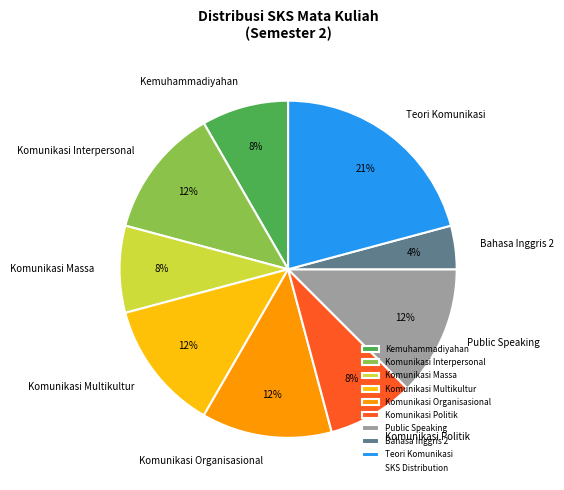

How many segments does this pie chart have?

9